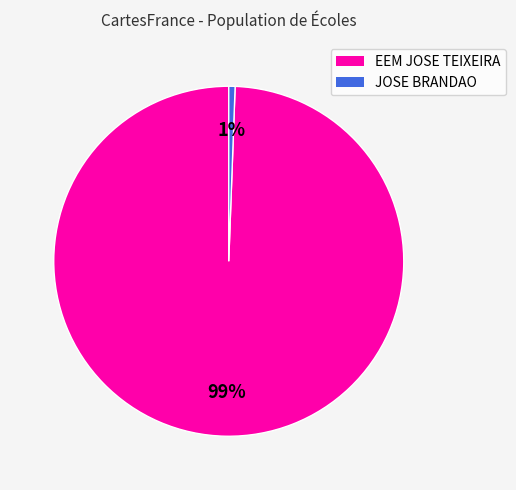

Is there a majority slice in this chart?

Yes